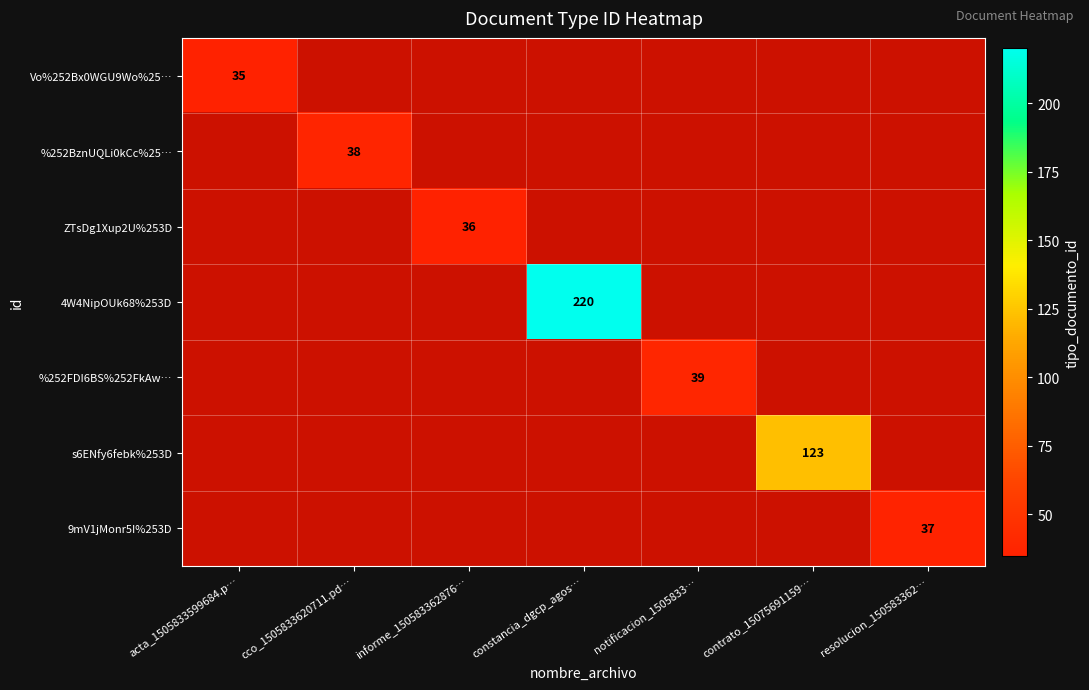

The s6ENfy6febk%253D series shows 164 at contrato_15075691159…. True or false?

False